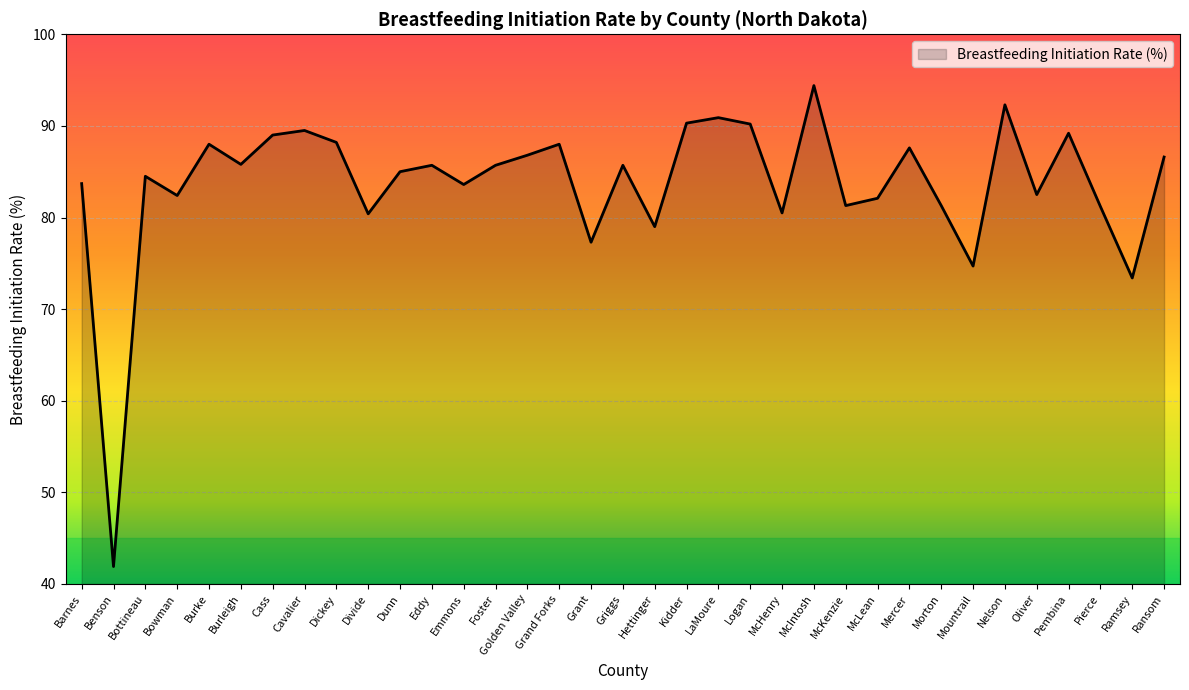

The value at Logan is 39.4. True or false?

False